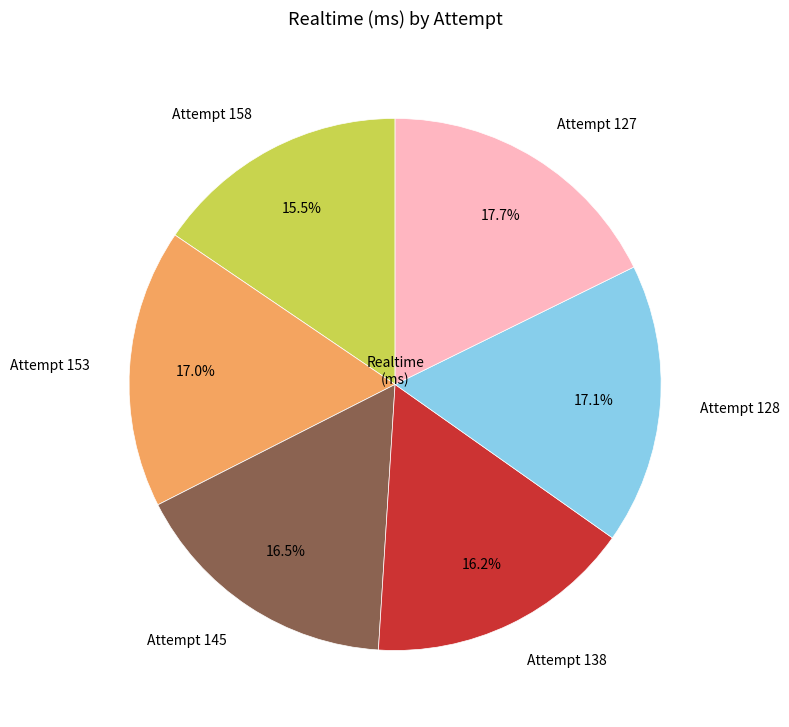

Approximately how many times larger is the value at Attempt 127 compared to Attempt 128?

1.0